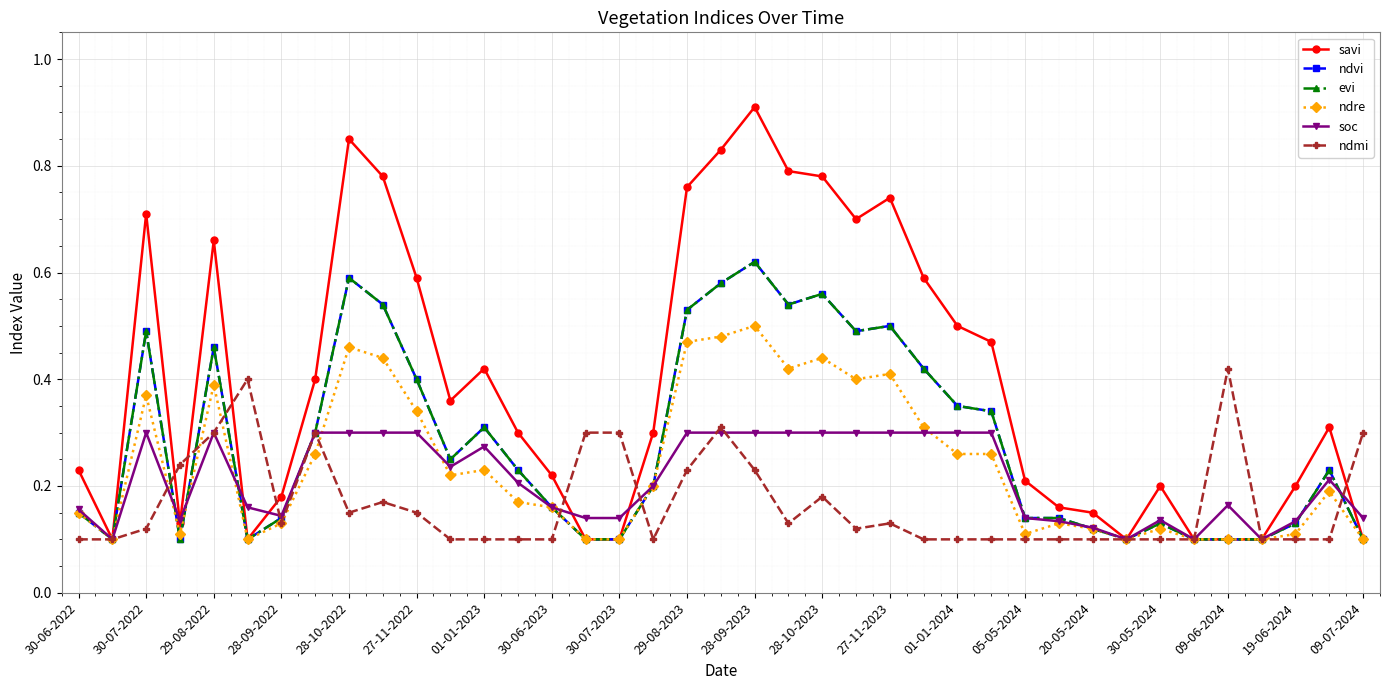

Reading left to right, list all the values displayed in this chart.

savi: 0.2	0.1	0.7	0.1	0.7	0.1	0.2	0.4	0.8	0.8	0.6	0.4	0.4	0.3	0.2	0.1	0.1	0.3	0.8	0.8	0.9	0.8	0.8	0.7	0.7	0.6	0.5	0.5	0.2	0.2	0.1	0.1	0.2	0.1	0.1	0.1	0.2	0.3	0.1
ndvi: 0.1	0.1	0.5	0.1	0.5	0.1	0.1	0.3	0.6	0.5	0.4	0.2	0.3	0.2	0.2	0.1	0.1	0.2	0.5	0.6	0.6	0.5	0.6	0.5	0.5	0.4	0.3	0.3	0.1	0.1	0.1	0.1	0.1	0.1	0.1	0.1	0.1	0.2	0.1
evi: 0.1	0.1	0.5	0.1	0.5	0.1	0.1	0.3	0.6	0.5	0.4	0.2	0.3	0.2	0.2	0.1	0.1	0.2	0.5	0.6	0.6	0.5	0.6	0.5	0.5	0.4	0.3	0.3	0.1	0.1	0.1	0.1	0.1	0.1	0.1	0.1	0.1	0.2	0.1
ndre: 0.1	0.1	0.4	0.1	0.4	0.1	0.1	0.3	0.5	0.4	0.3	0.2	0.2	0.2	0.2	0.1	0.1	0.2	0.5	0.5	0.5	0.4	0.4	0.4	0.4	0.3	0.3	0.3	0.1	0.1	0.1	0.1	0.1	0.1	0.1	0.1	0.1	0.2	0.1
soc: 0.2	0.1	0.3	0.1	0.3	0.2	0.1	0.3	0.3	0.3	0.3	0.2	0.3	0.2	0.2	0.1	0.1	0.2	0.3	0.3	0.3	0.3	0.3	0.3	0.3	0.3	0.3	0.3	0.1	0.1	0.1	0.1	0.1	0.1	0.2	0.1	0.1	0.2	0.1
ndmi: 0.1	0.1	0.1	0.2	0.3	0.4	0.1	0.3	0.1	0.2	0.1	0.1	0.1	0.1	0.1	0.3	0.3	0.1	0.2	0.3	0.2	0.1	0.2	0.1	0.1	0.1	0.1	0.1	0.1	0.1	0.1	0.1	0.1	0.1	0.4	0.1	0.1	0.1	0.3